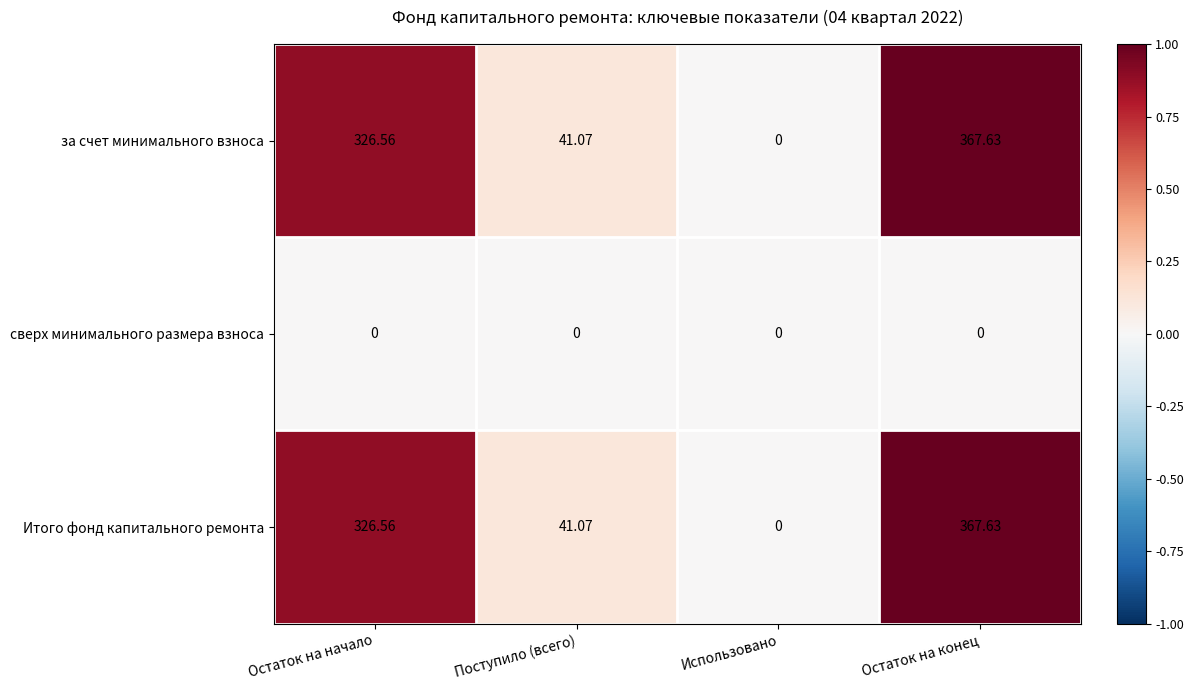

List the labels in order of Итого фонд капитального ремонта value, smallest first.

Использовано, Поступило (всего), Остаток на начало, Остаток на конец